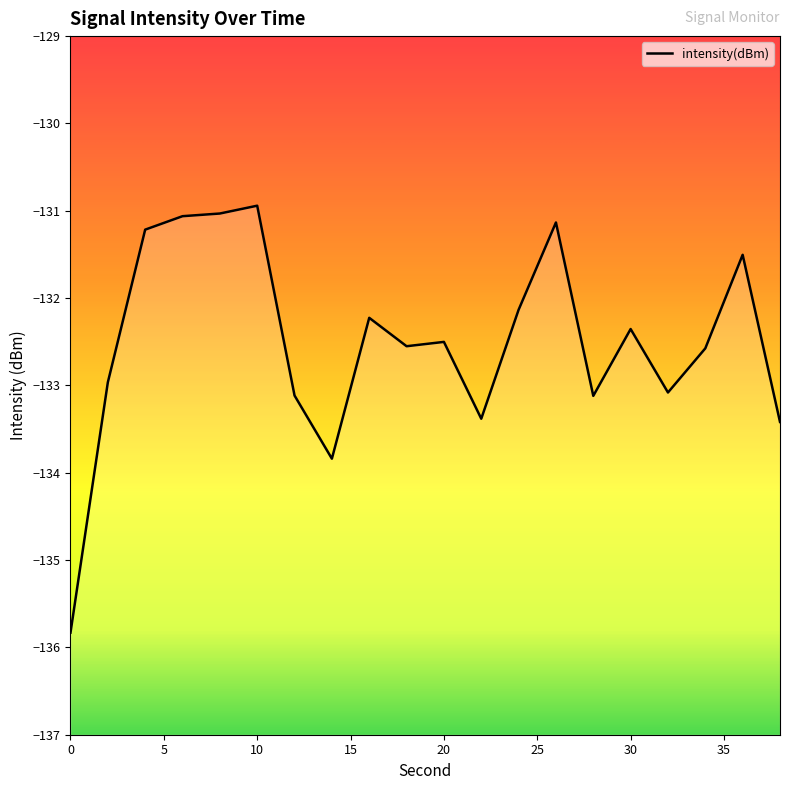

How many lines are shown in the chart?

1